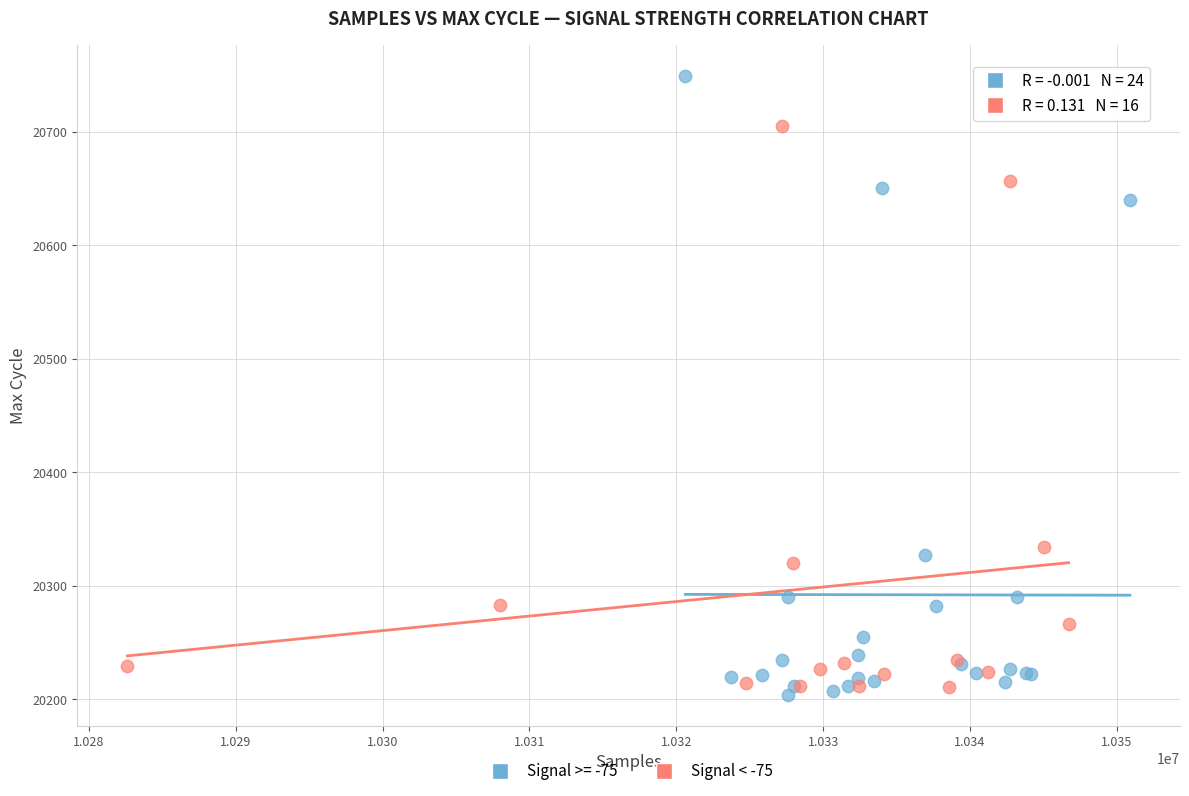

Which series has the largest Y range (max minus min)?

Signal >= -75